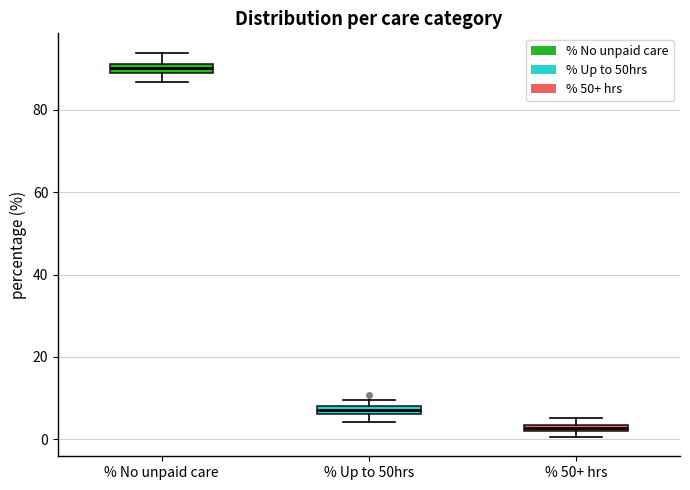

Where is the lower edge of the box for % Up to 50hrs on the y-axis? The values are not printed on the chart, so give them approximately, as read against the axis.

6